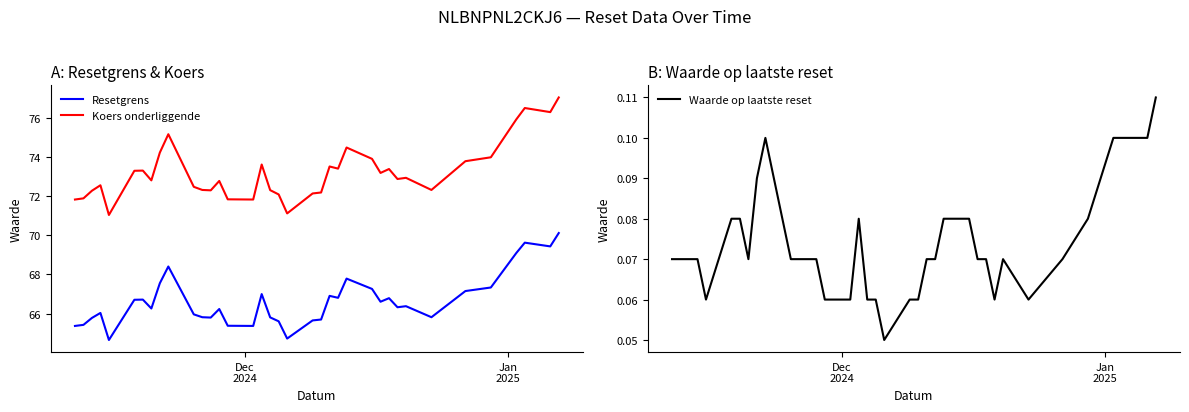

What is the minimum value shown in the chart?

0.1